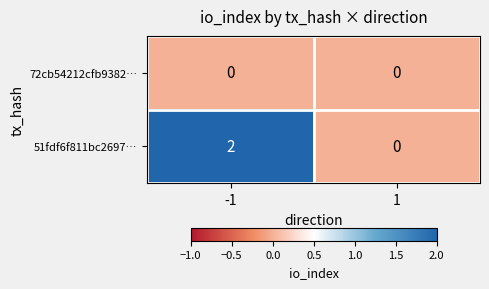

Which series changed the most between -1 and 1?

51fdf6f811bc2697…